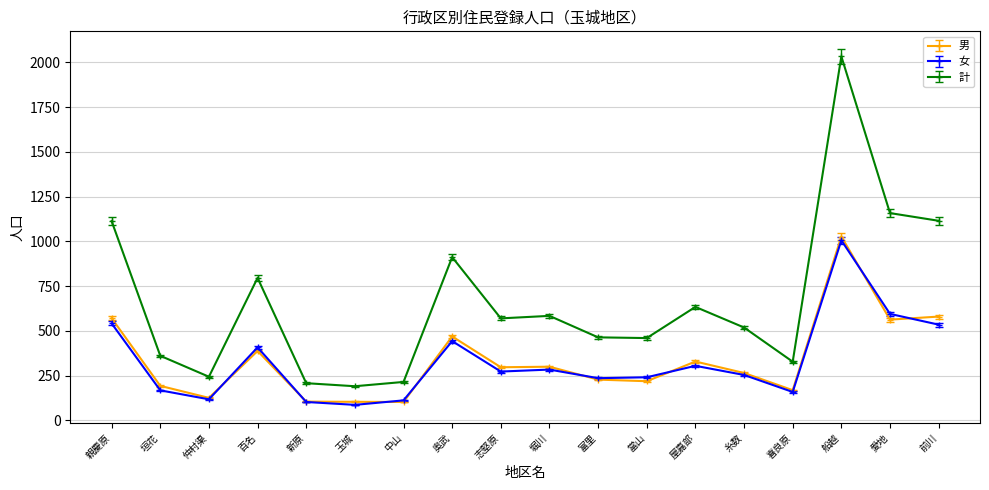

What is the difference between the maximum and second lowest values in the 女 series?

903